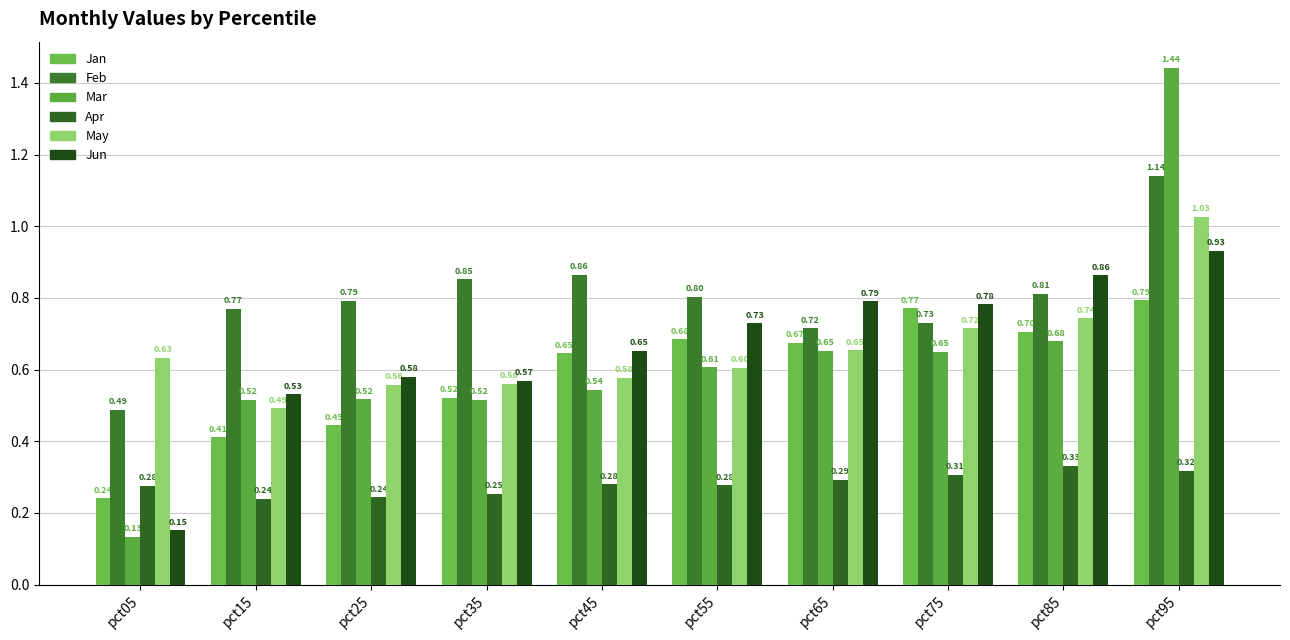

The value of Jun at pct85 is 0.9. True or false?

True